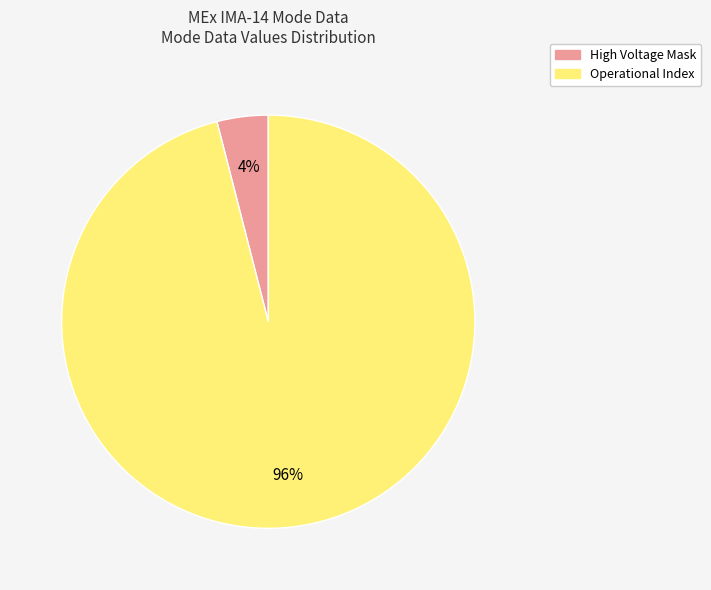

Is there any slice that represents more than half of the pie?

Yes